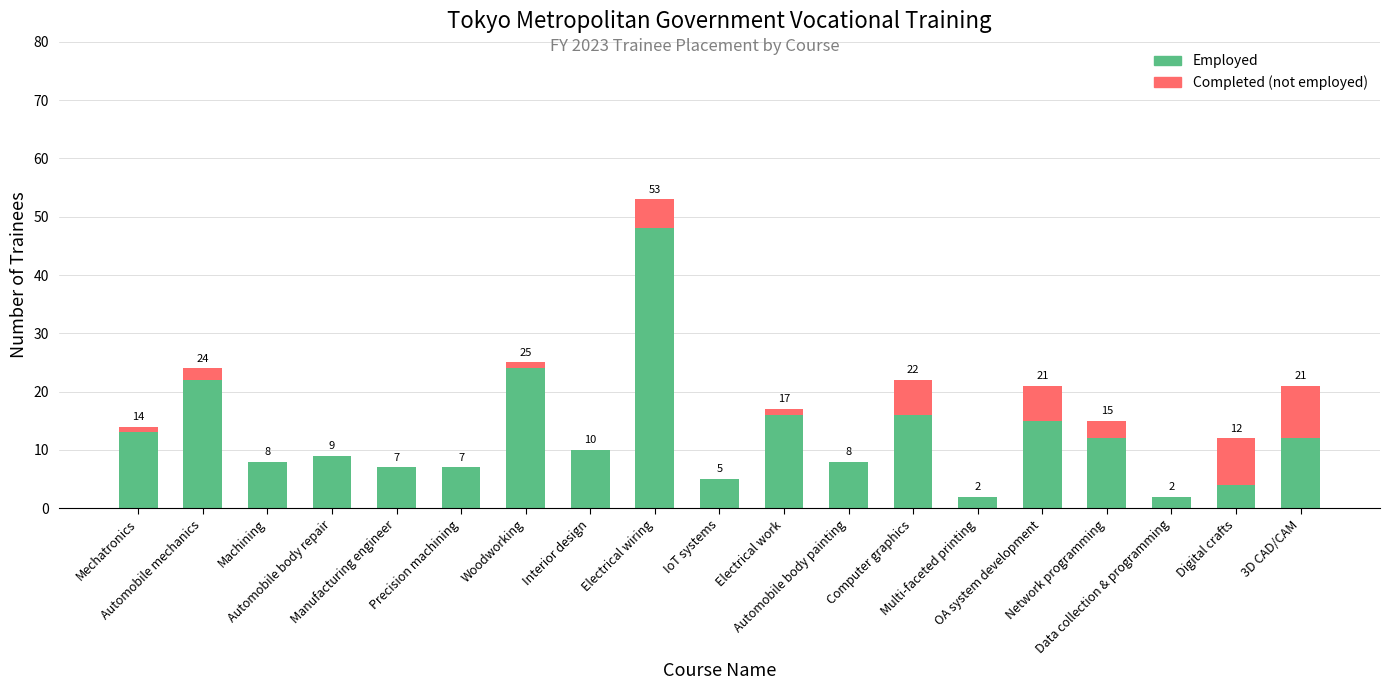

What is the maximum value for Employed?

48